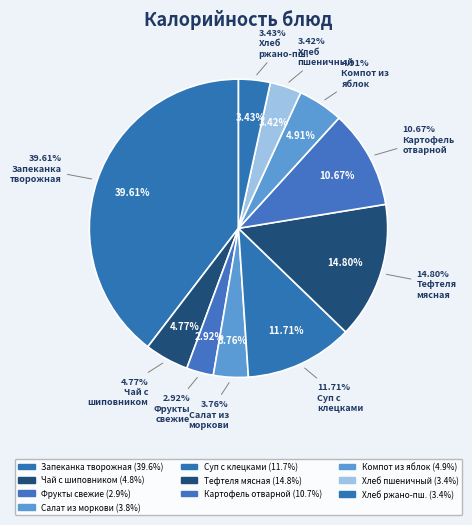

Which slice is the smallest?

Фрукты свежие по сезону